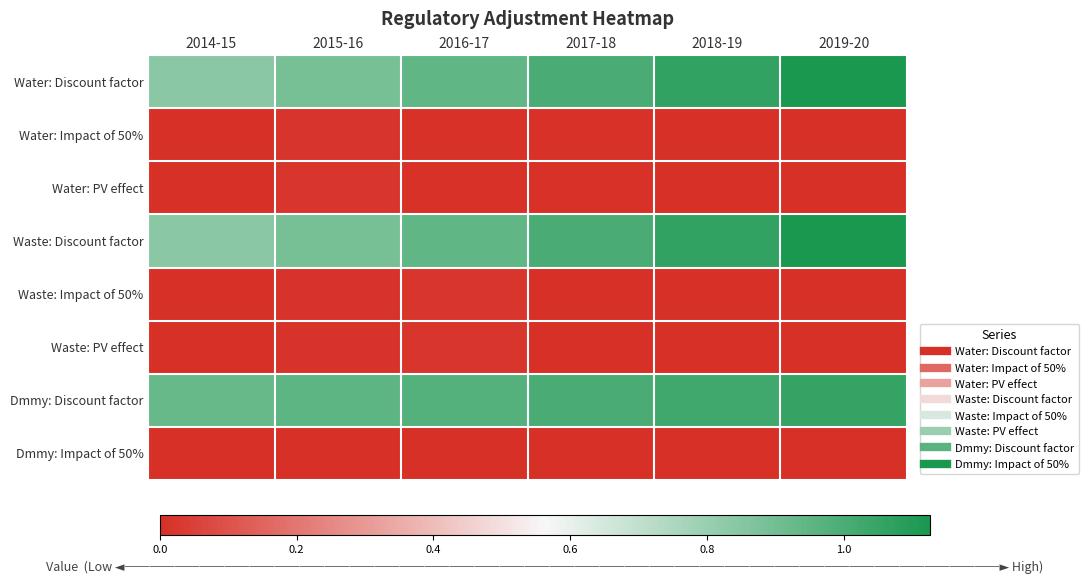

Reading left to right, transcribe all the data shown in this chart.

Water: Discount factor: 2014-15=0.8	2015-16=0.9	2016-17=0.9	2017-18=1.0	2018-19=1.1	2019-20=1.1
Water: Impact of 50%: 2014-15=0.0	2015-16=0.0	2016-17=0.0	2017-18=0.0	2018-19=0.0	2019-20=0.0
Water: PV effect: 2014-15=0.0	2015-16=0.0	2016-17=0.0	2017-18=0.0	2018-19=0.0	2019-20=0.0
Waste: Discount factor: 2014-15=0.8	2015-16=0.9	2016-17=0.9	2017-18=1.0	2018-19=1.1	2019-20=1.1
Waste: Impact of 50%: 2014-15=0.0	2015-16=0.0	2016-17=0.0	2017-18=0.0	2018-19=0.0	2019-20=0.0
Waste: PV effect: 2014-15=0.0	2015-16=0.0	2016-17=0.0	2017-18=0.0	2018-19=0.0	2019-20=0.0
Dmmy: Discount factor: 2014-15=0.9	2015-16=1.0	2016-17=1.0	2017-18=1.0	2018-19=1.0	2019-20=1.1
Dmmy: Impact of 50%: 2014-15=0.0	2015-16=0.0	2016-17=0.0	2017-18=0.0	2018-19=0.0	2019-20=0.0